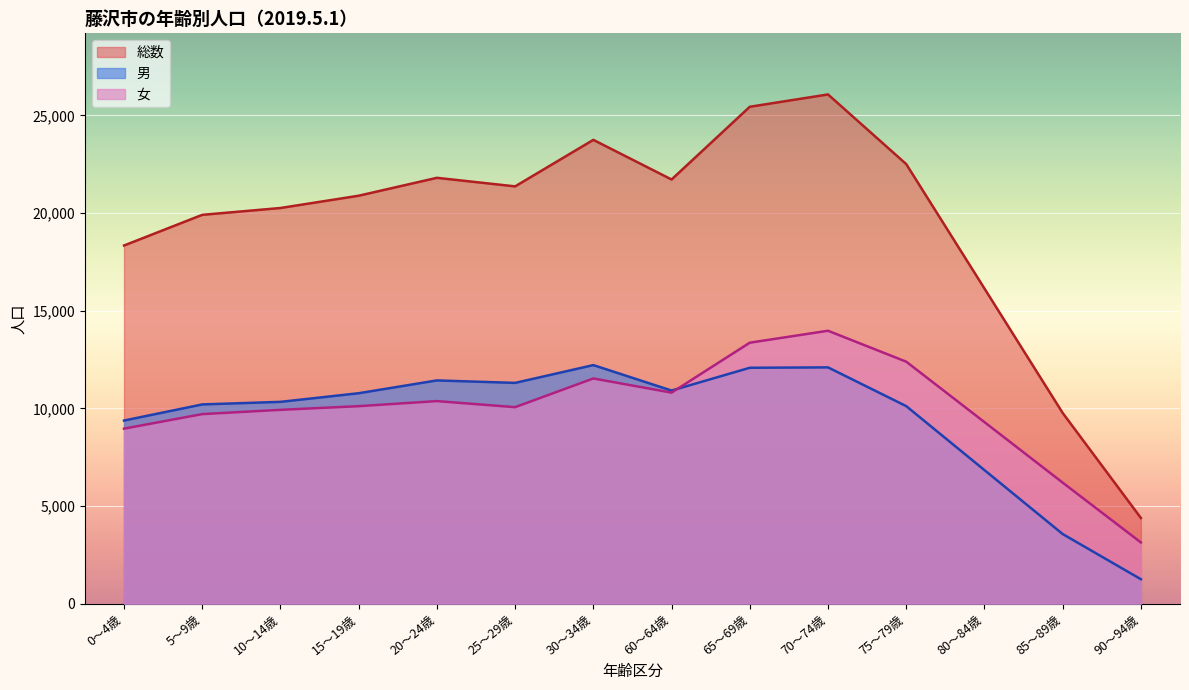

Rank the series by their maximum value, from lowest to highest.

男, 女, 総数